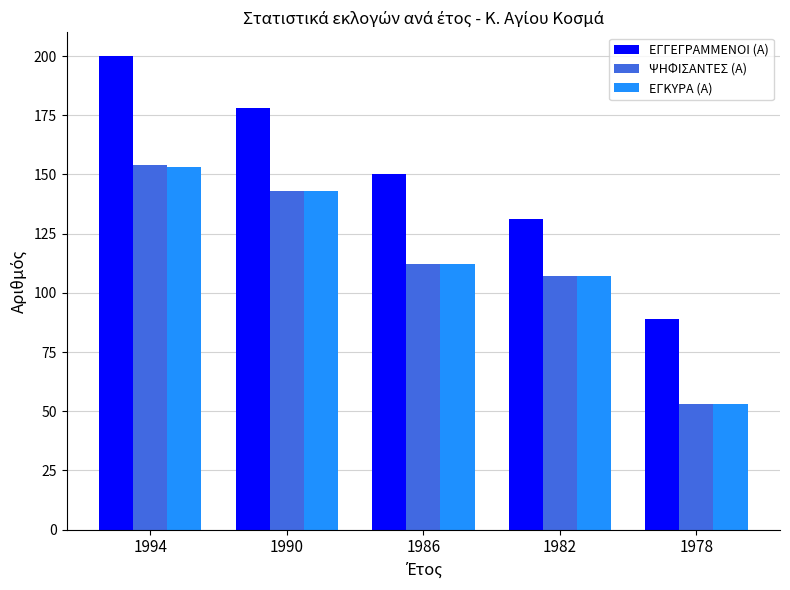

Is the value of ΕΓΚΥΡΑ (Α) at 1978 greater than the value of ΕΓΓΕΓΡΑΜΜΕΝΟΙ (Α) at 1978?

No